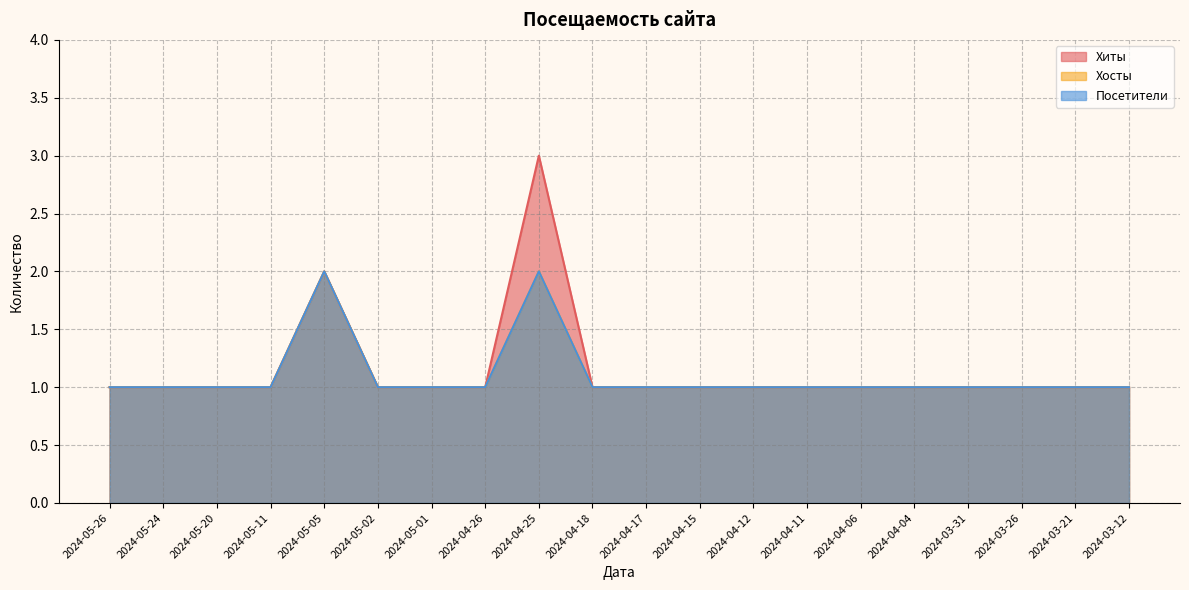

Reading left to right, what are all the values shown in this chart?

Хиты: 2024-05-26=1	2024-05-24=1	2024-05-20=1	2024-05-11=1	2024-05-05=2	2024-05-02=1	2024-05-01=1	2024-04-26=1	2024-04-25=3	2024-04-18=1	2024-04-17=1	2024-04-15=1	2024-04-12=1	2024-04-11=1	2024-04-06=1	2024-04-04=1	2024-03-31=1	2024-03-26=1	2024-03-21=1	2024-03-12=1
Хосты: 2024-05-26=1	2024-05-24=1	2024-05-20=1	2024-05-11=1	2024-05-05=2	2024-05-02=1	2024-05-01=1	2024-04-26=1	2024-04-25=2	2024-04-18=1	2024-04-17=1	2024-04-15=1	2024-04-12=1	2024-04-11=1	2024-04-06=1	2024-04-04=1	2024-03-31=1	2024-03-26=1	2024-03-21=1	2024-03-12=1
Посетители: 2024-05-26=1	2024-05-24=1	2024-05-20=1	2024-05-11=1	2024-05-05=2	2024-05-02=1	2024-05-01=1	2024-04-26=1	2024-04-25=2	2024-04-18=1	2024-04-17=1	2024-04-15=1	2024-04-12=1	2024-04-11=1	2024-04-06=1	2024-04-04=1	2024-03-31=1	2024-03-26=1	2024-03-21=1	2024-03-12=1